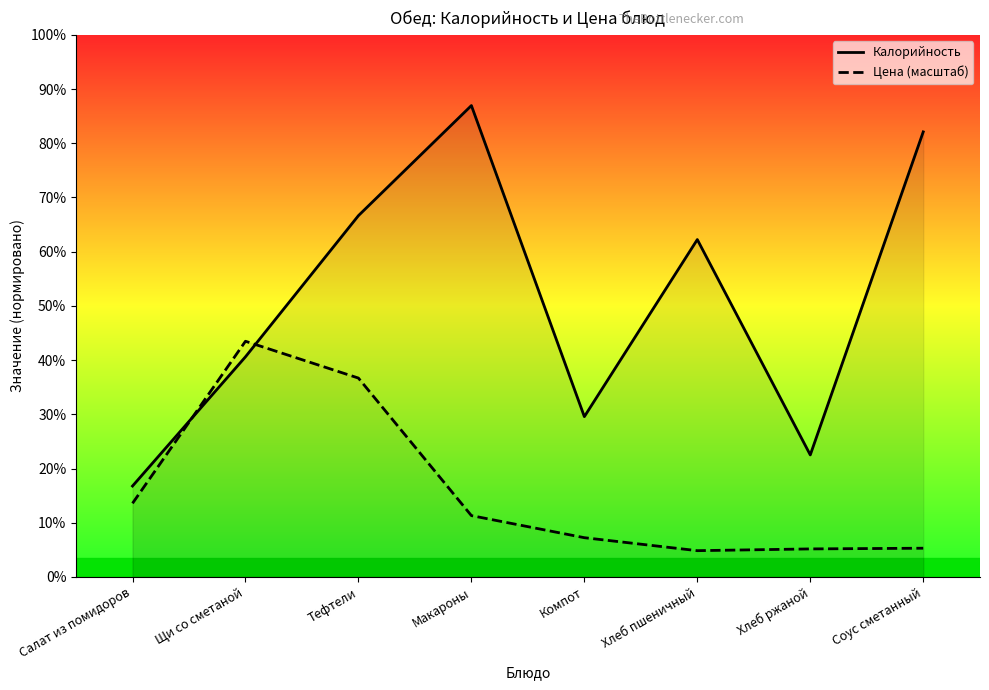

How many data points does each series have?

8